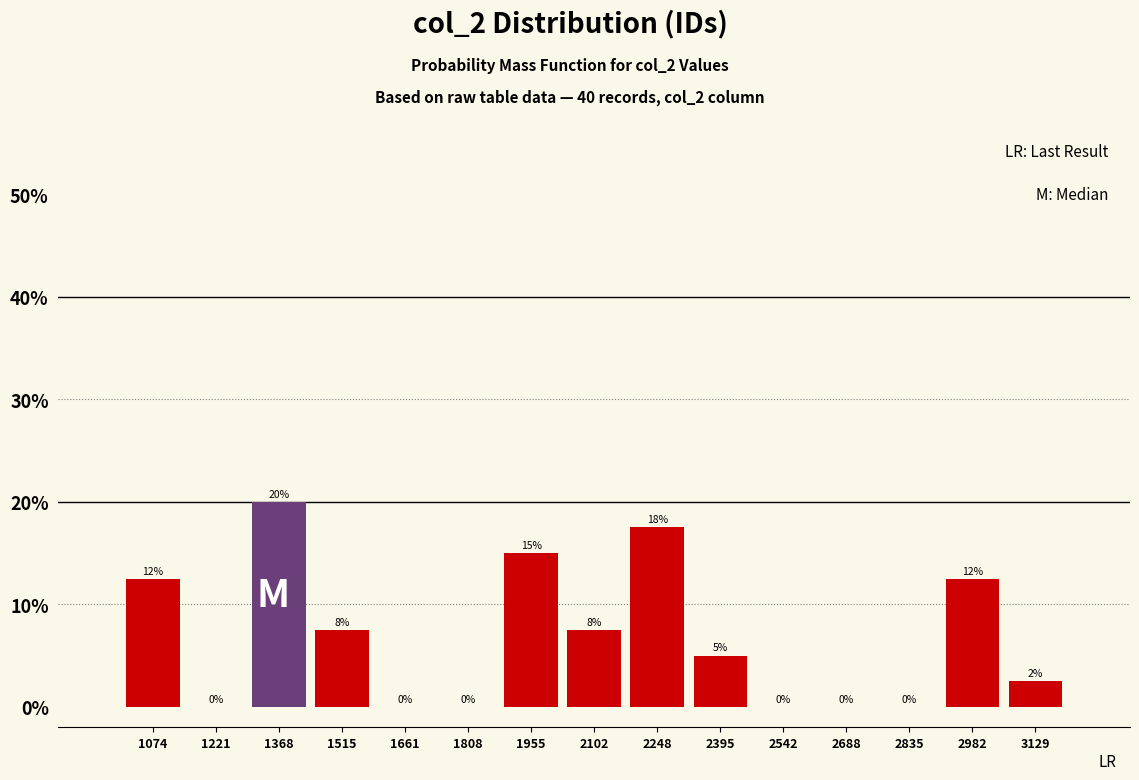

Over which range of the x-axis is the bar tallest?

1300 to 1440